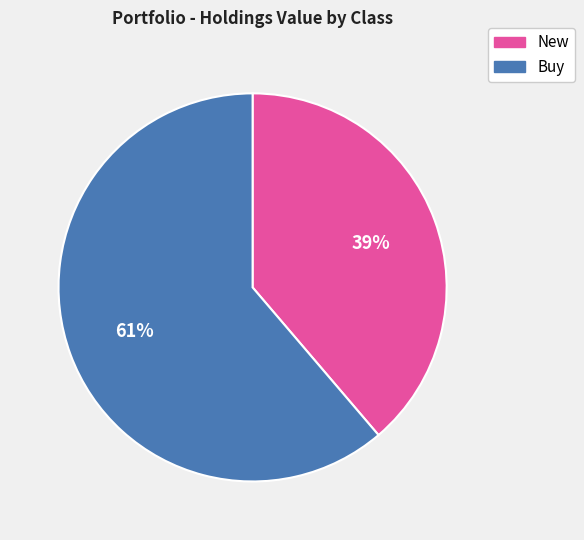

How many segments does this pie chart have?

2